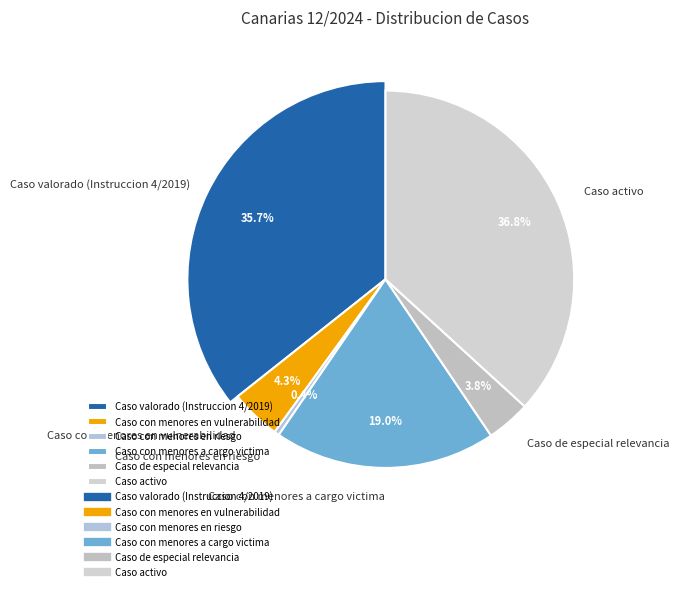

Which slice is the largest?

Caso activo